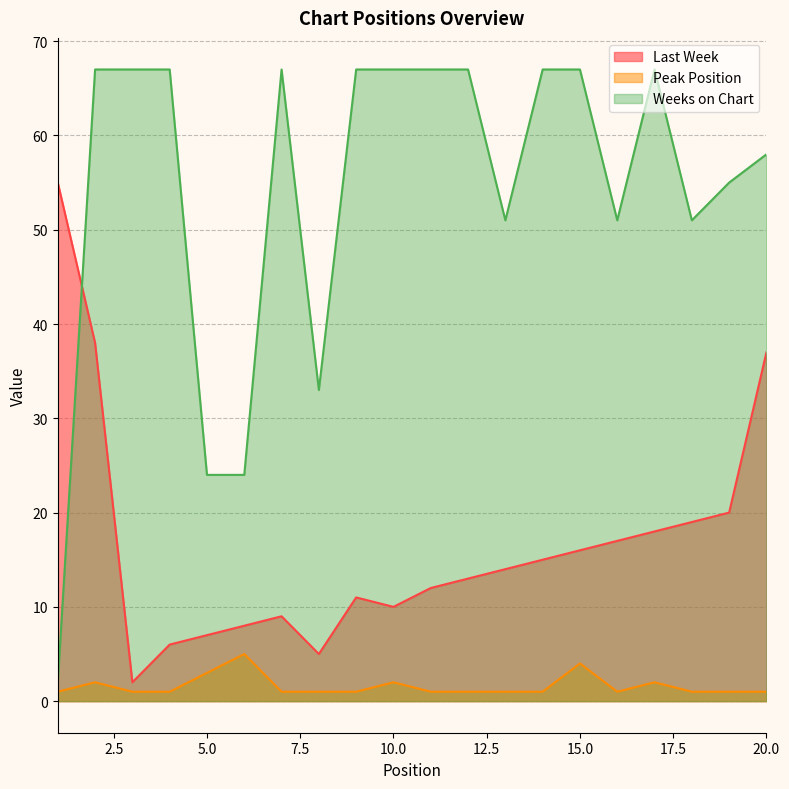

What is the value of the Weeks on Chart point at the 18th from the left?

51